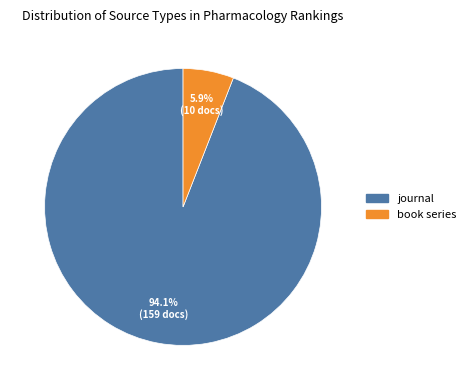

Is it true that book series is 1% of the pie?

False